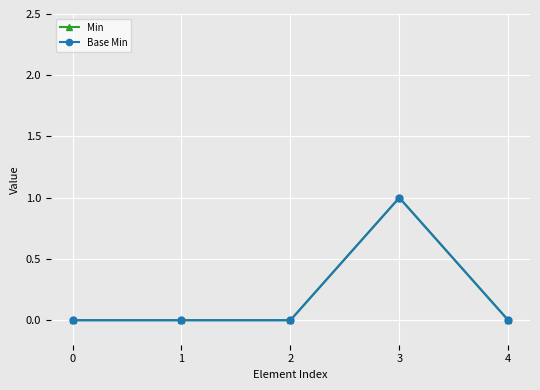

Which series has the widest spread of values?

Min